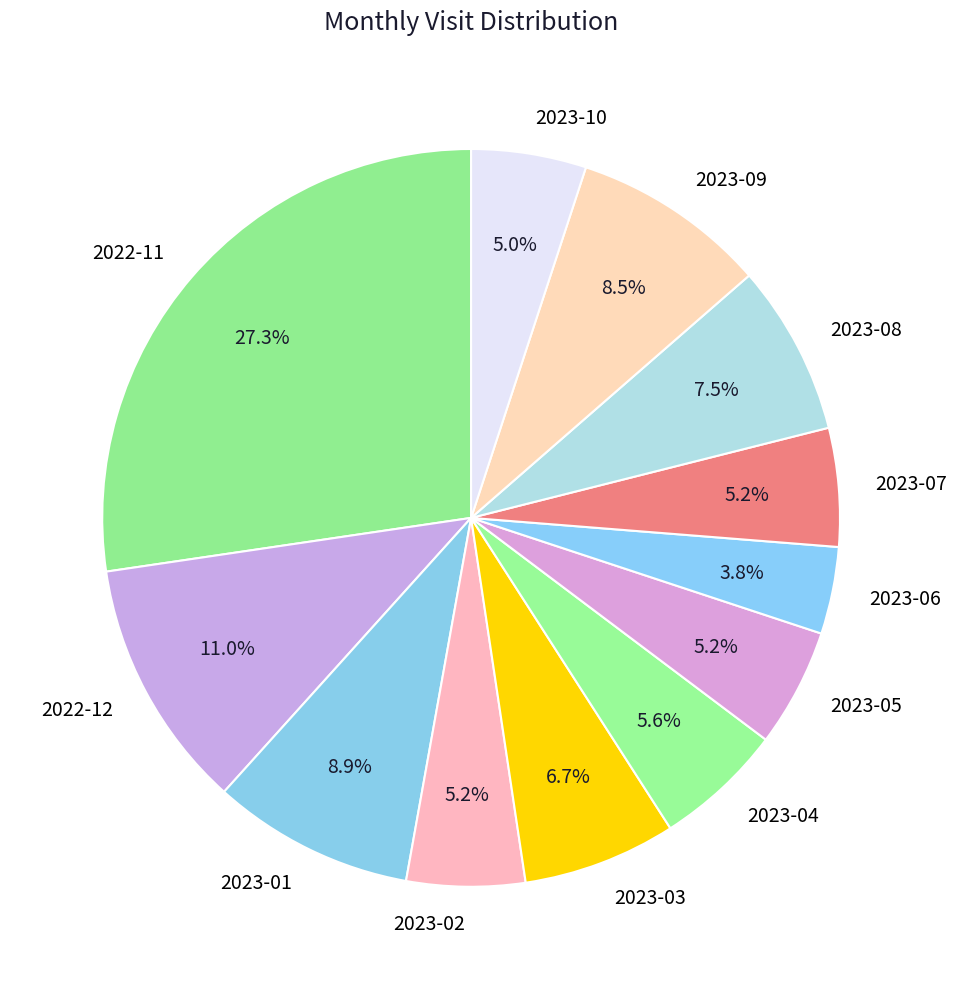

What percentage is NOT represented by 2023-09?

91.5%